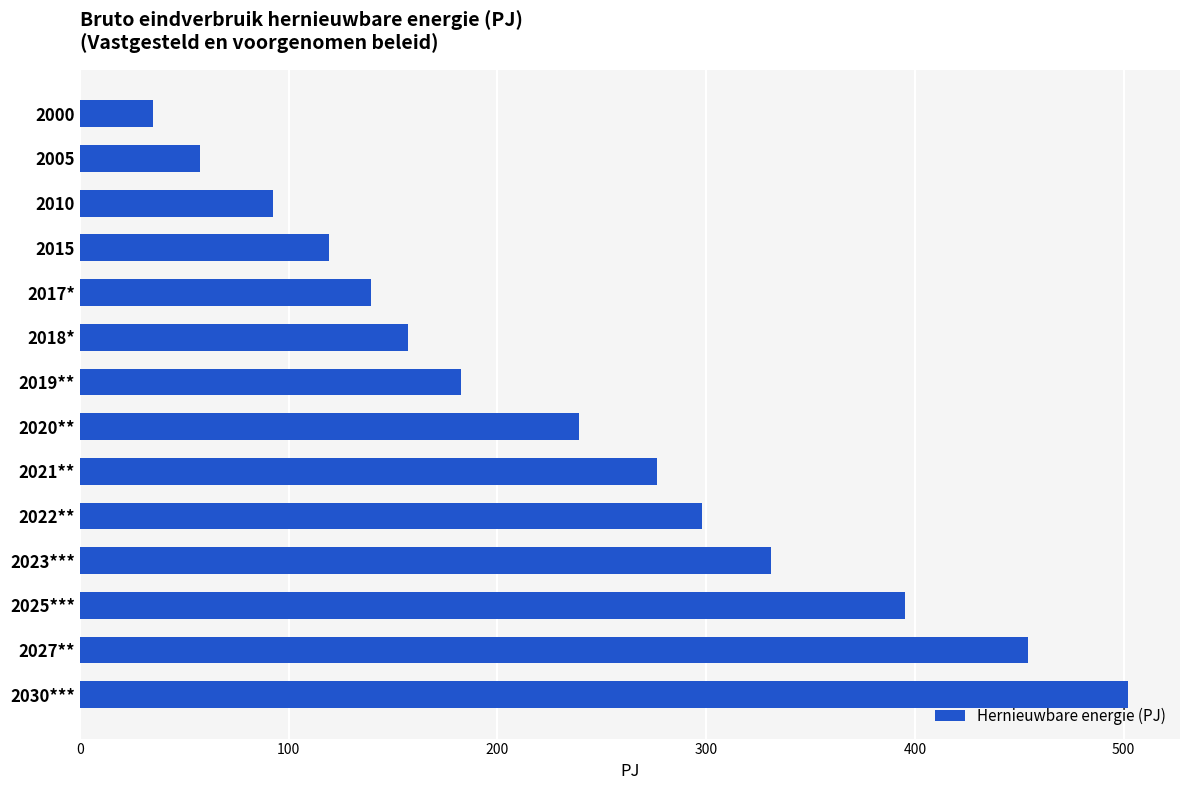

What value does the data have at 2021**?

276.3